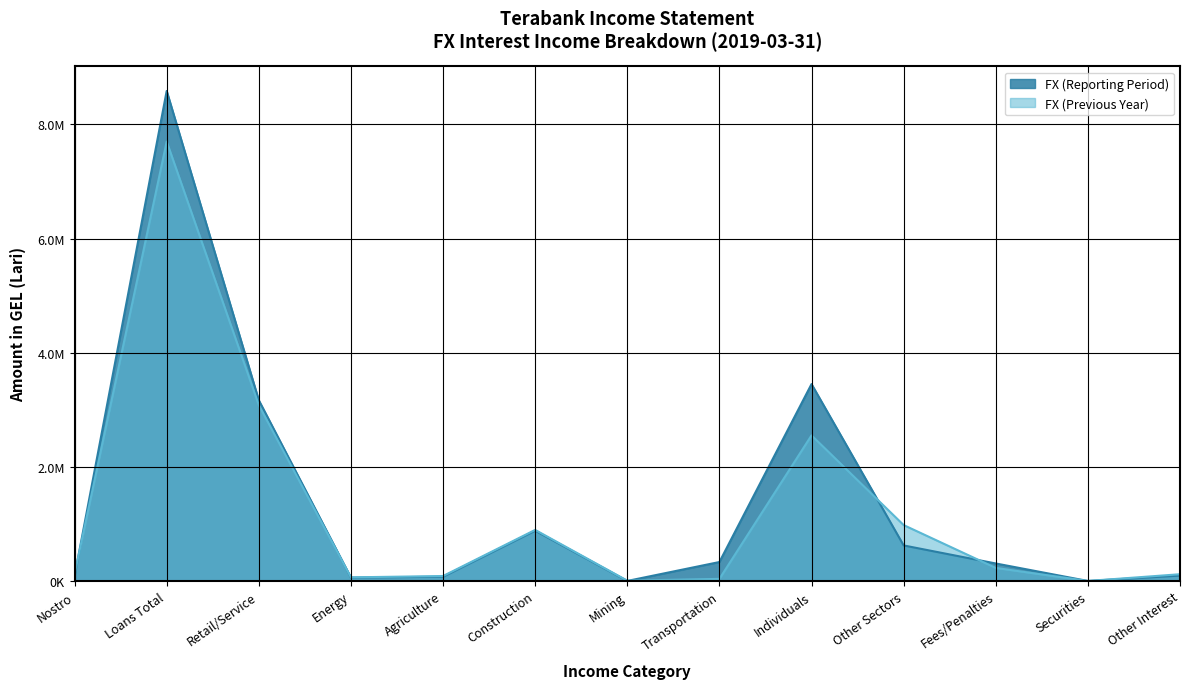

What is the label of the 10th point from the right?

Energy